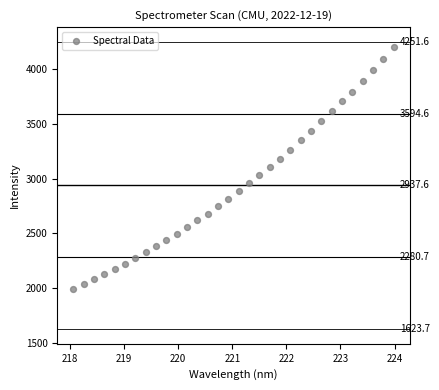

What is the range of X values (max minus min)?

5.9